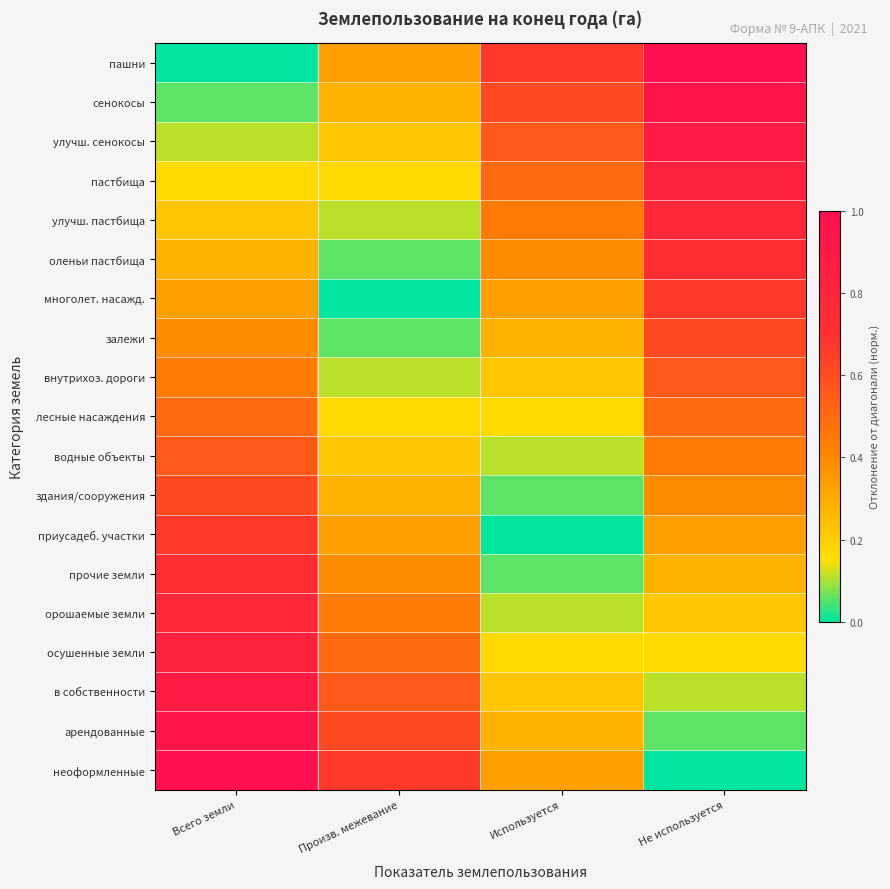

How many distinct data groups are displayed?

19